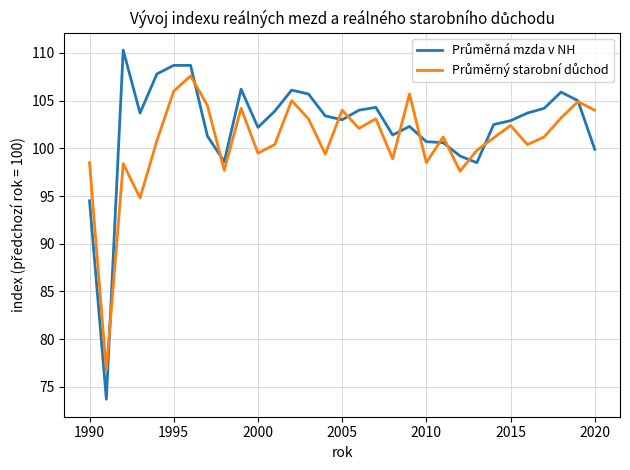

What is the smallest value displayed?

73.7